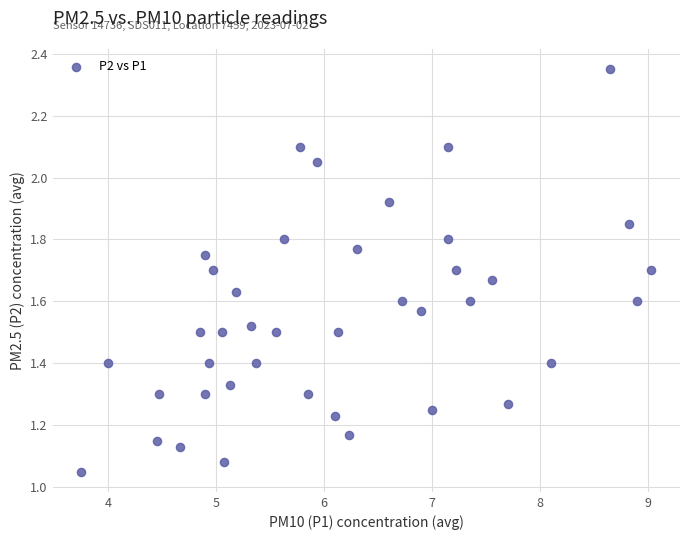

What is the range of X values (max minus min)?

5.3